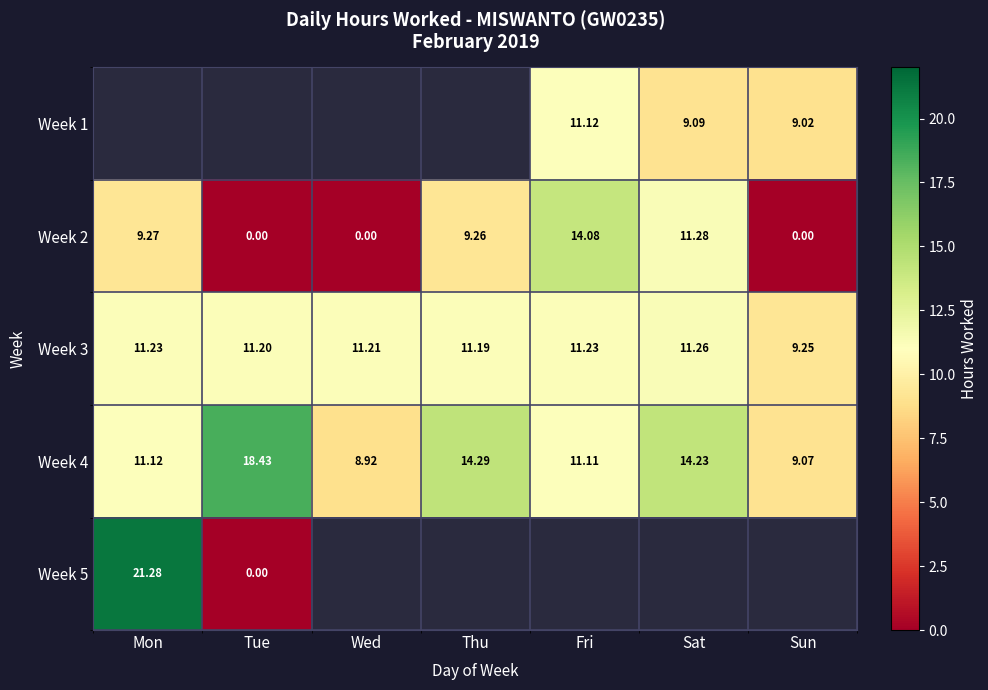

What value does the Week 4 series have at Fri?

11.1